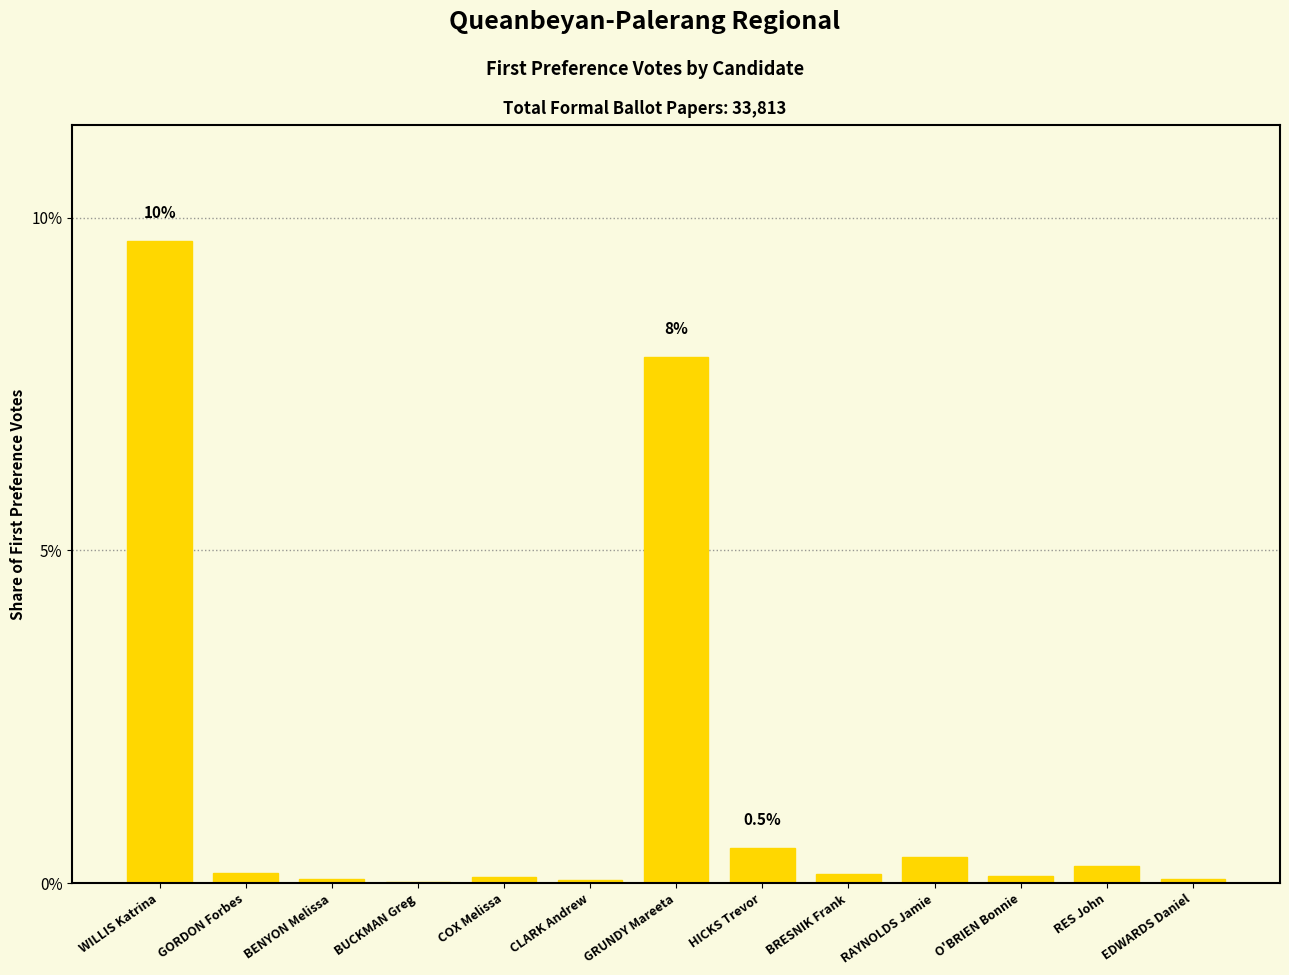

What is the change in value from BENYON Melissa to RES John?

+0.2